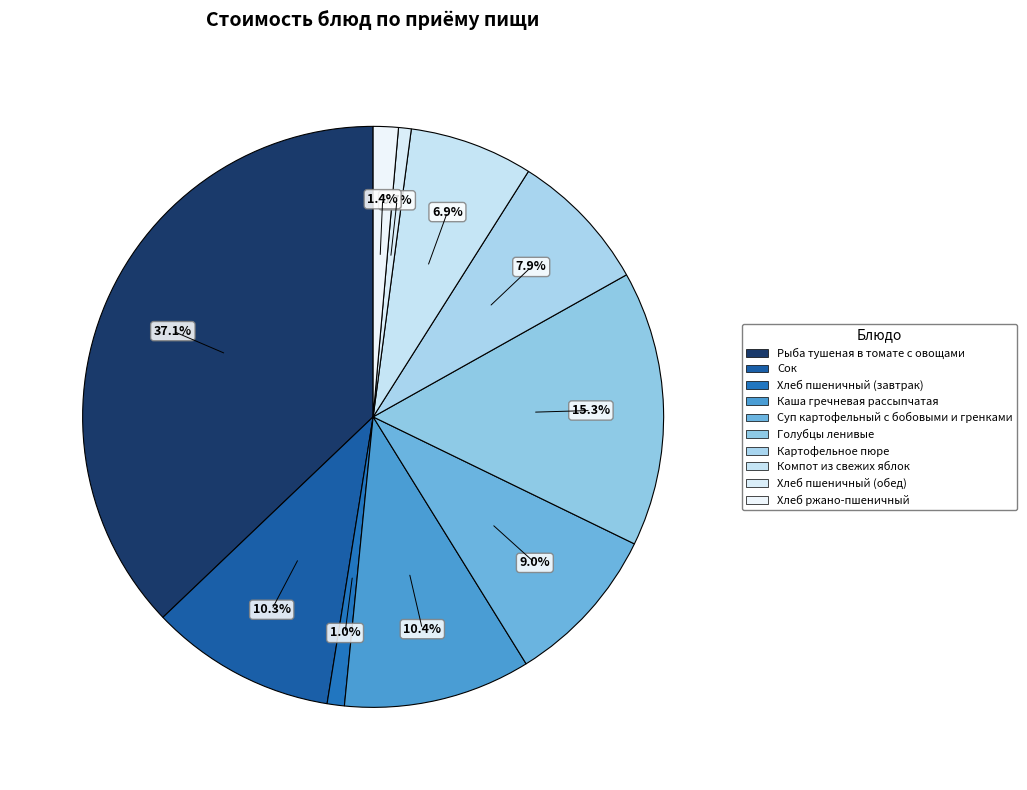

How many segments does this pie chart have?

10